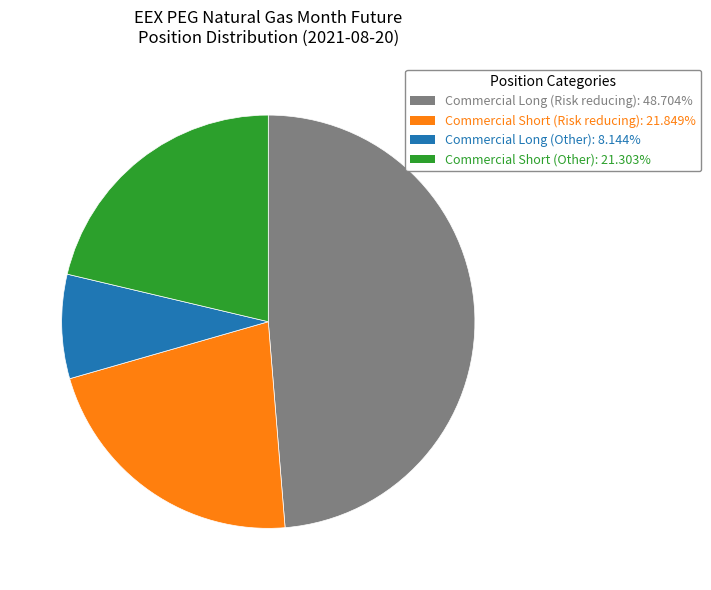

Does any single category account for the majority?

No